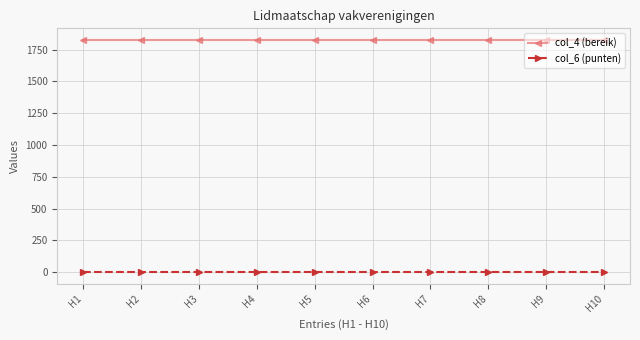

Rank the series by their maximum value, from highest to lowest.

col_4 (bereik), col_6 (punten)